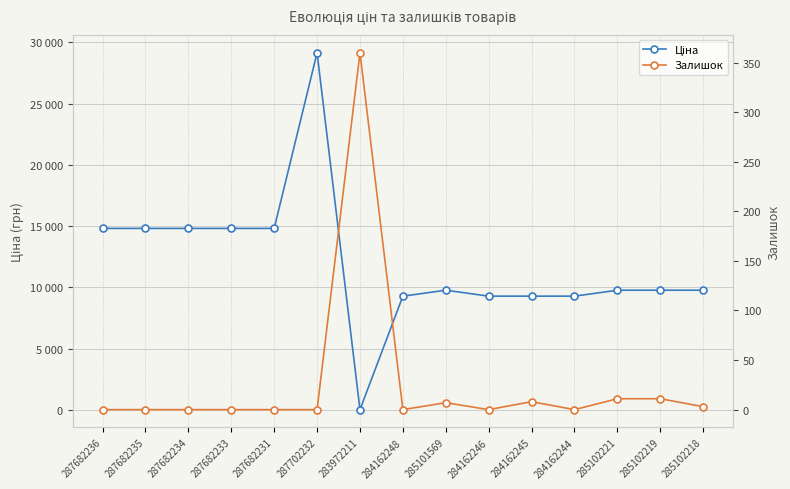

Reading left to right, extract all data points from this chart.

Ціна: 14817.6	14817.6	14817.6	14817.6	14817.6	29152.3	32.0	9290.5	9775.5	9290.5	9290.5	9290.5	9775.5	9775.5	9775.5
Залишок: 0.0	0.0	0.0	0.0	0.0	0.0	360.0	0.0	7.0	0.0	8.0	0.0	11.0	11.0	3.0